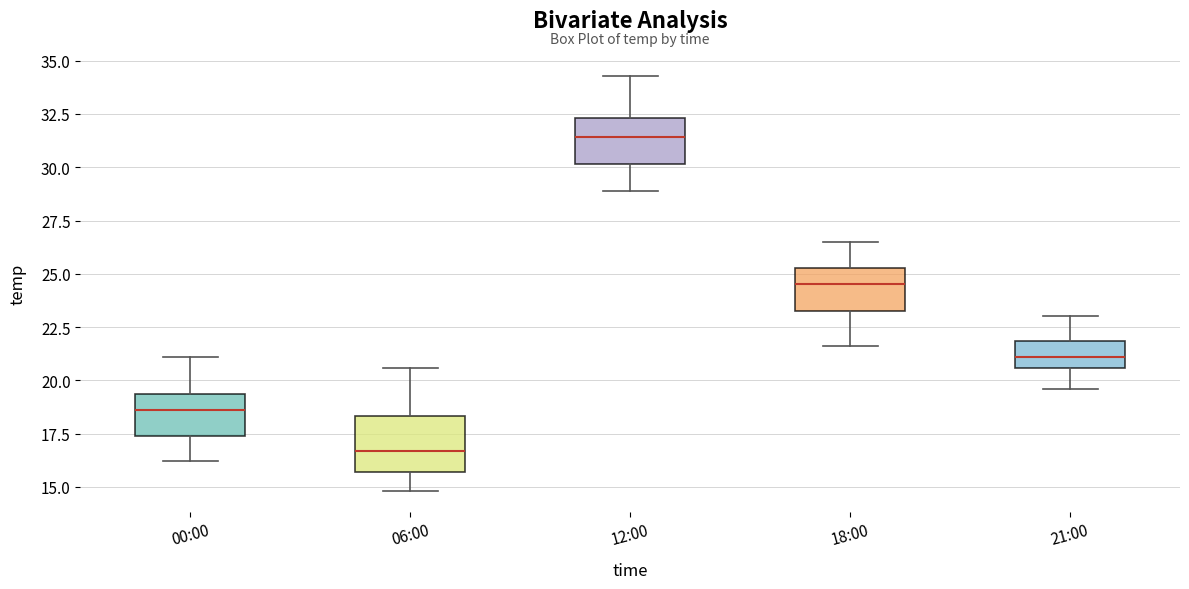

Where does the upper whisker of the box for 00:00 end on the y-axis? The values are not printed on the chart, so give them approximately, as read against the axis.

21.0